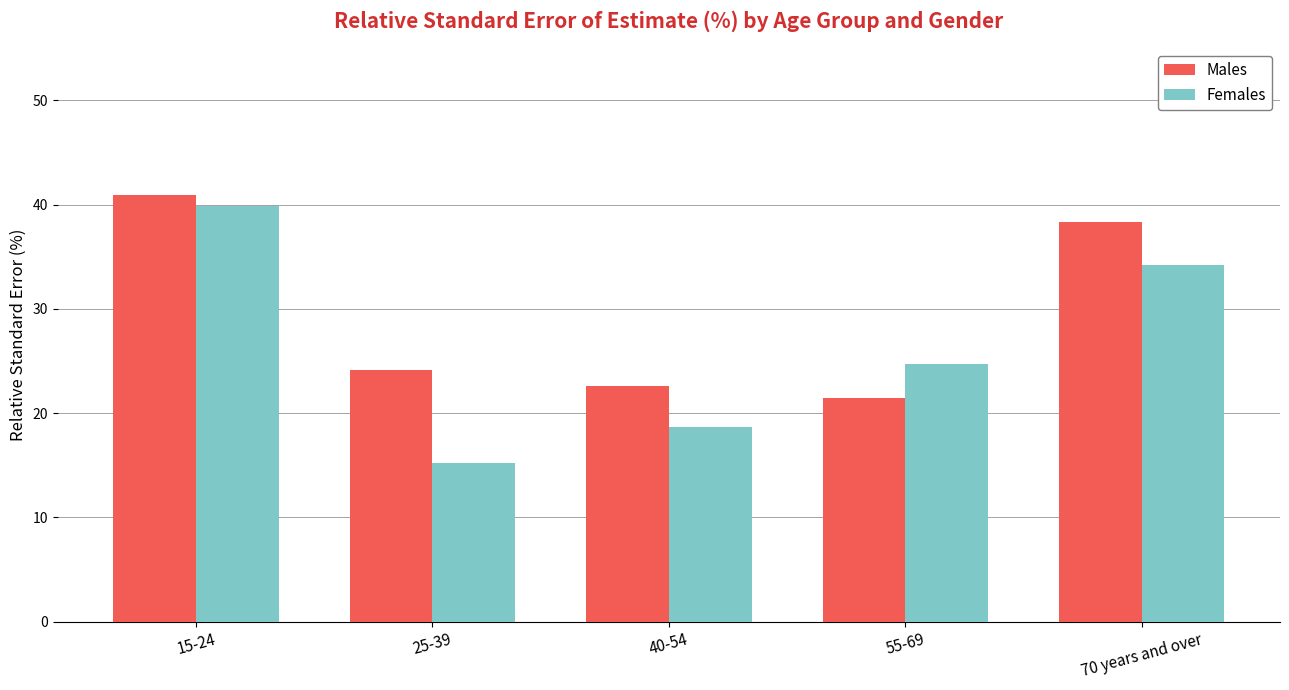

What is the total value across all series at 25-39?

39.3